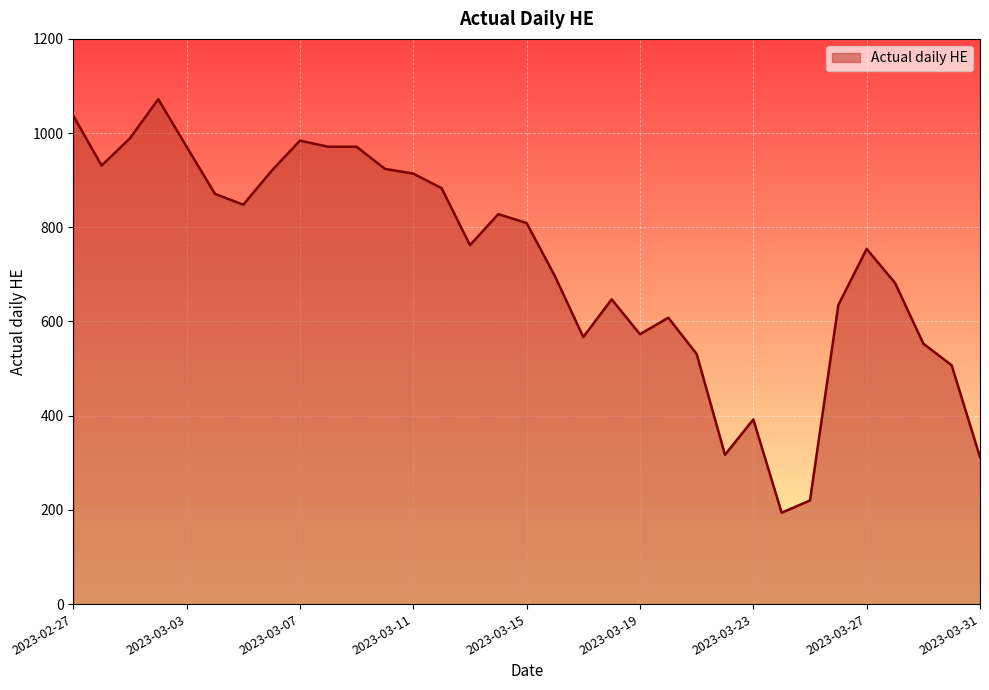

What is the average value?

723